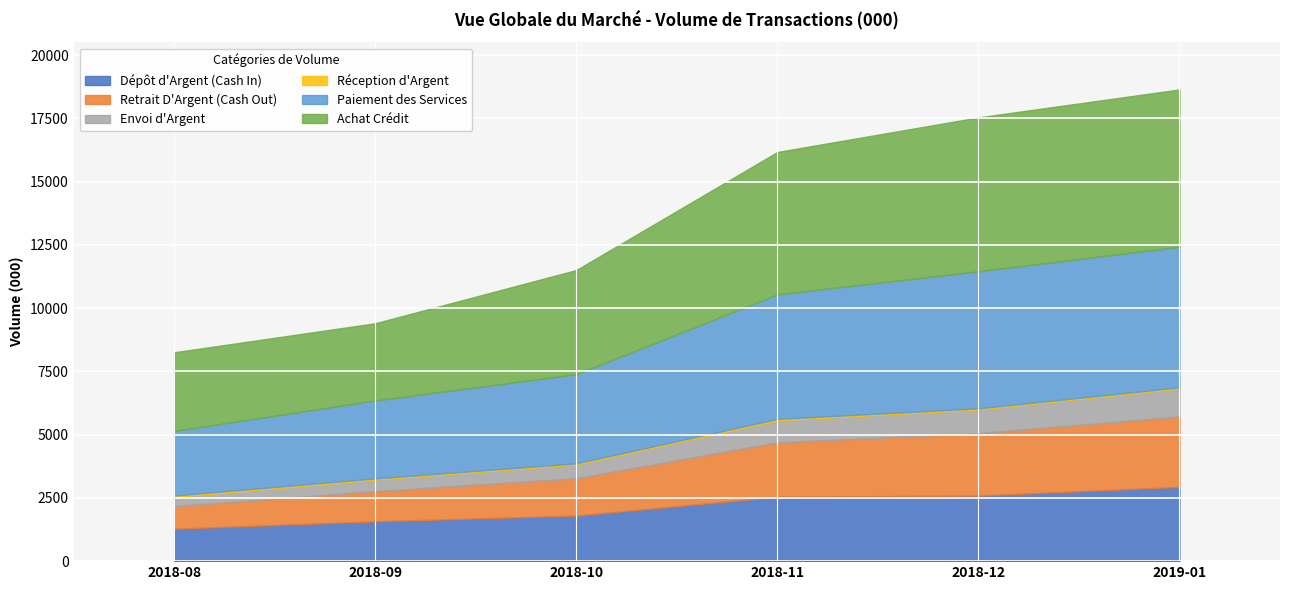

What is the value of the Retrait D'Argent (Cash Out) point at the 1st from the left?

891.1